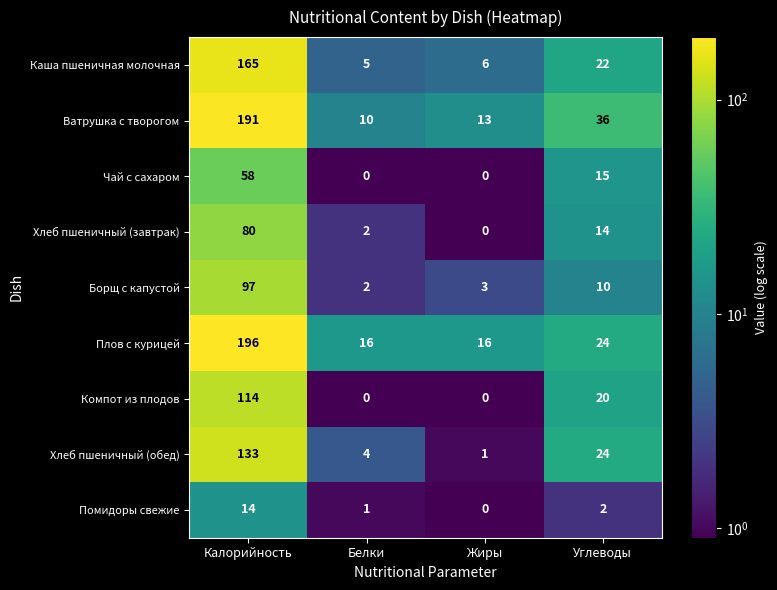

At which category is the sum across all series the highest?

Калорийность